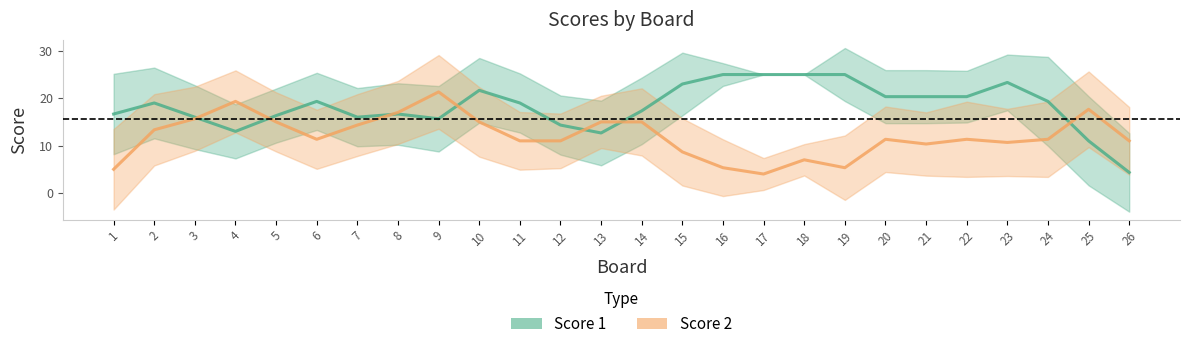

What is the difference between the maximum and minimum values in the Score 2 series?

17.3